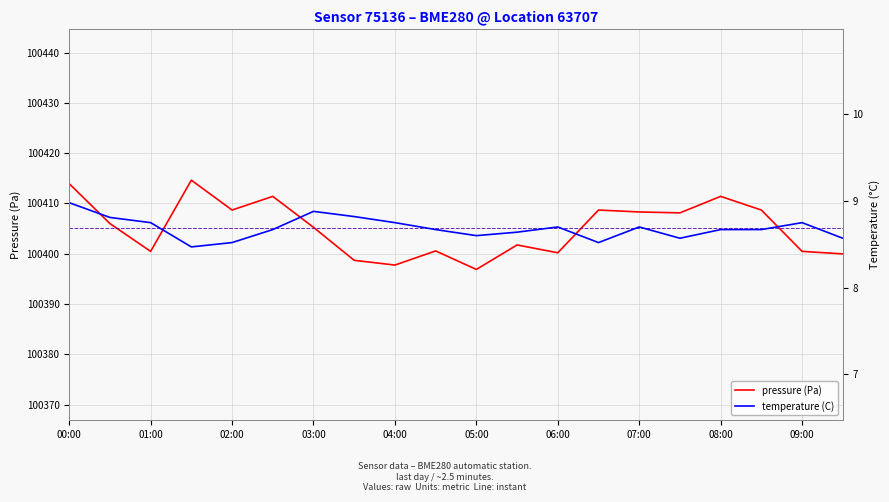

Is this an area chart (filled region under the line)?

No